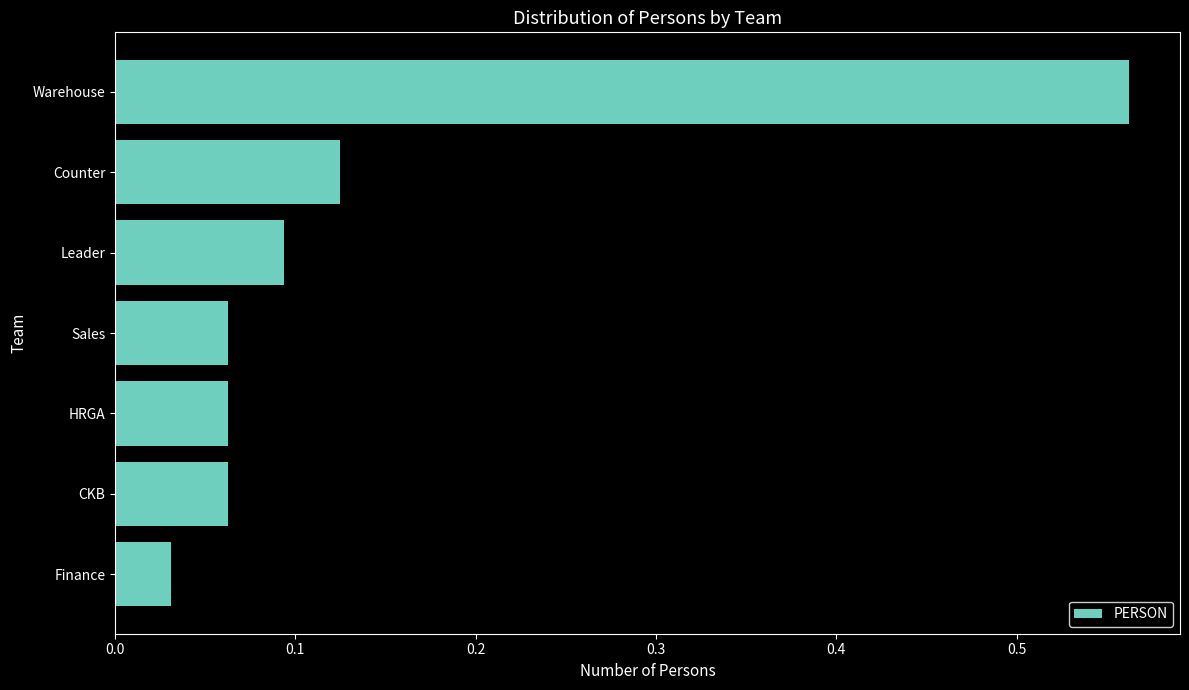

Count the number of data series in this chart.

1